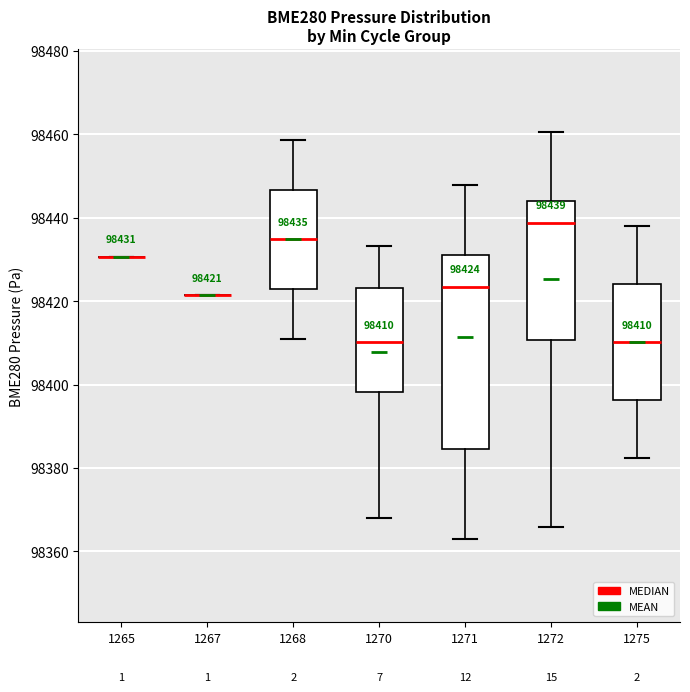

Which box is the tallest, from its lower edge to its upper edge?

1271